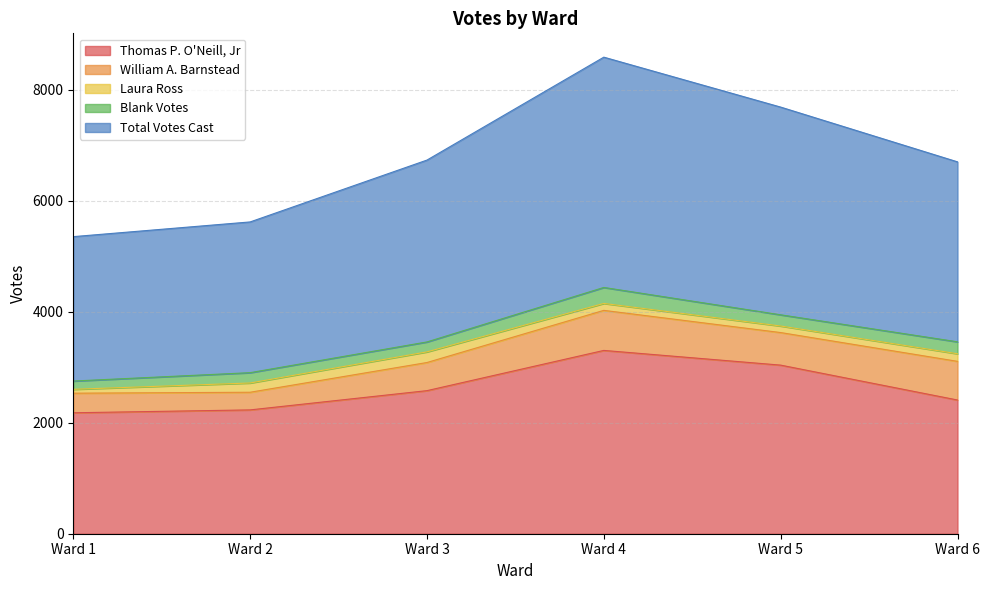

What is the value of the Laura Ross point at the 3rd from the left?

192